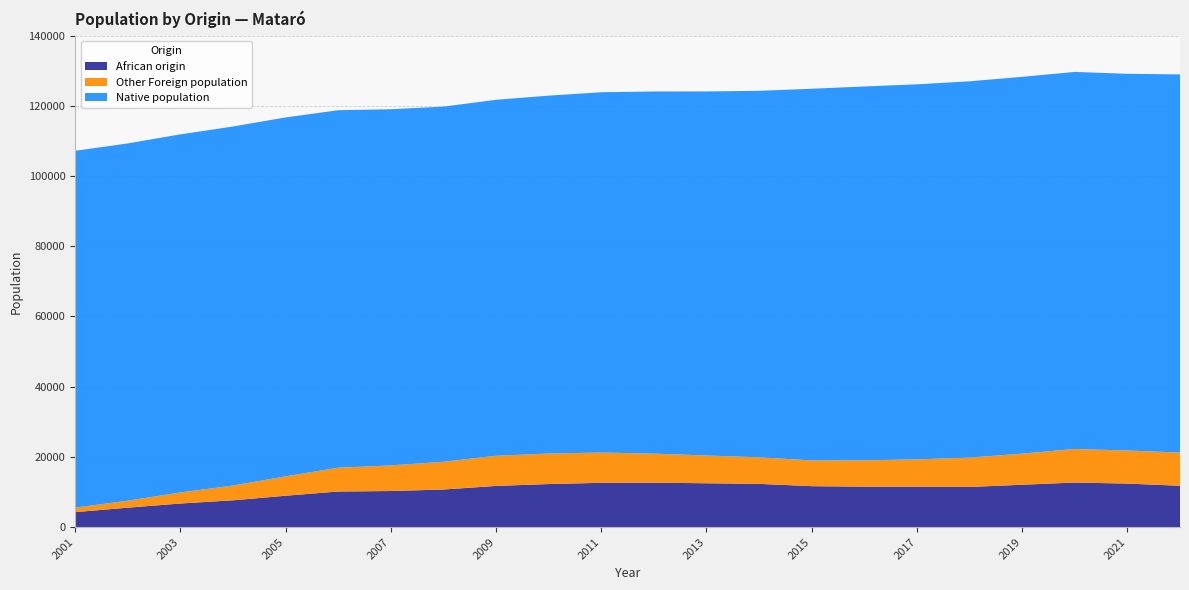

Reading left to right, what are all the values shown in this chart?

Total population: 128956	129120	129661	128265	126988	126127	125517	124867	124280	124099	124084	123868	122905	121722	119780	119035	118748	116698	114114	111879	109298	107191
Foreign population: 21245	21825	22270	20943	19813	19305	19037	19003	19895	20407	20938	21251	20964	20327	18632	17576	16933	14467	11850	9891	7538	5561
African origin: 11783	12406	12710	12078	11448	11521	11536	11671	12326	12502	12662	12626	12274	11742	10722	10288	10151	8949	7639	6733	5545	4279